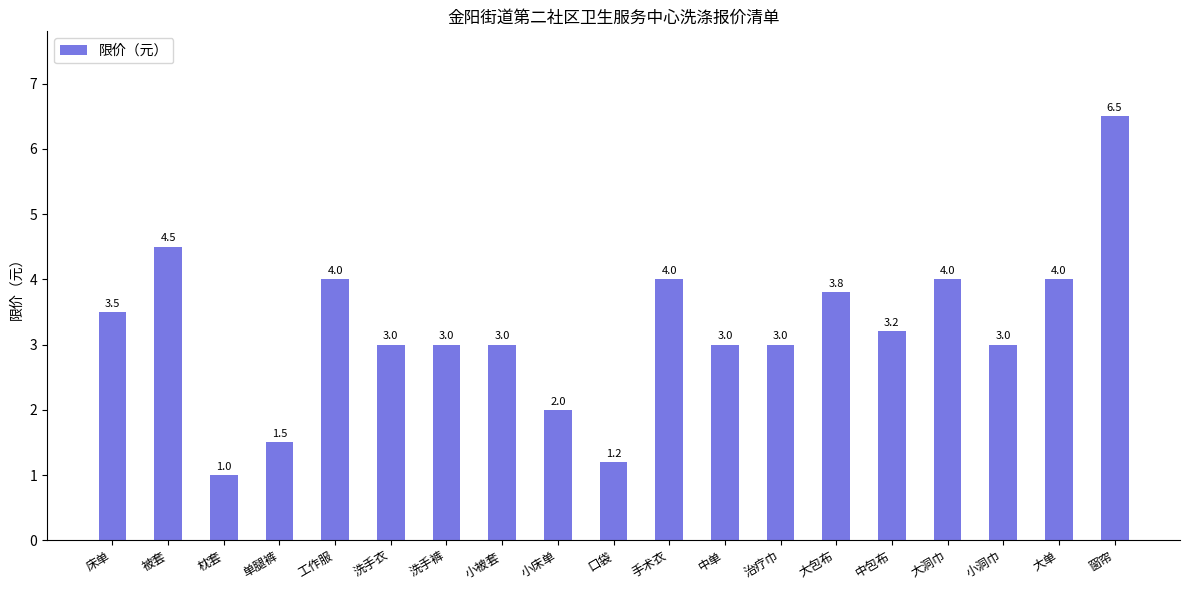

What value does the data have at 窗帘?

6.5